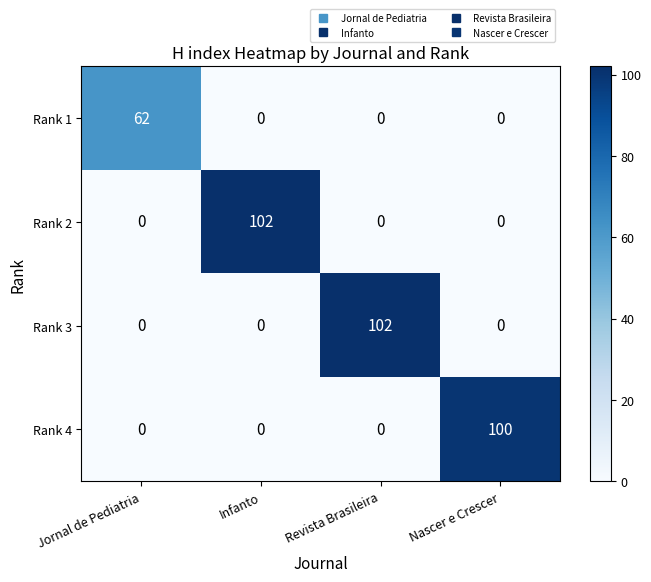

At which label does Rank 3 reach its peak?

Revista Brasileira